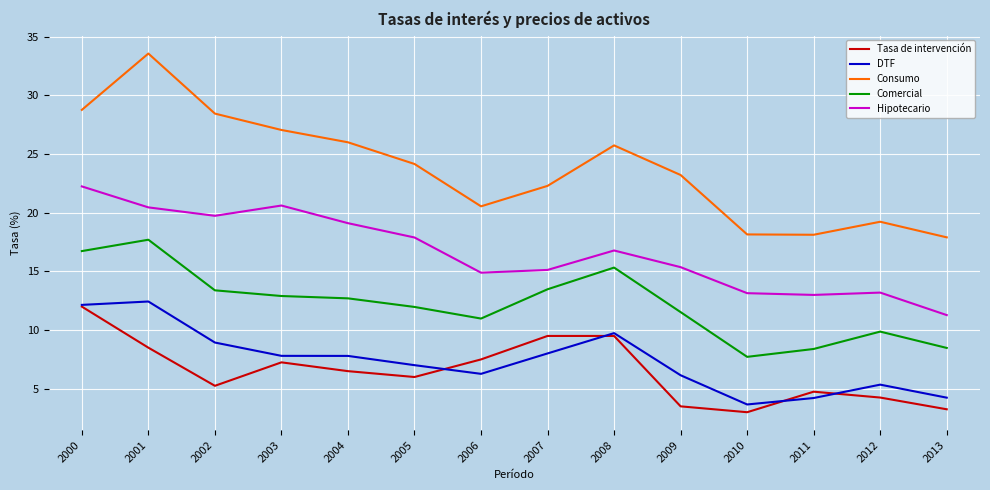

What is the difference between the highest and lowest values at 2008?

16.2